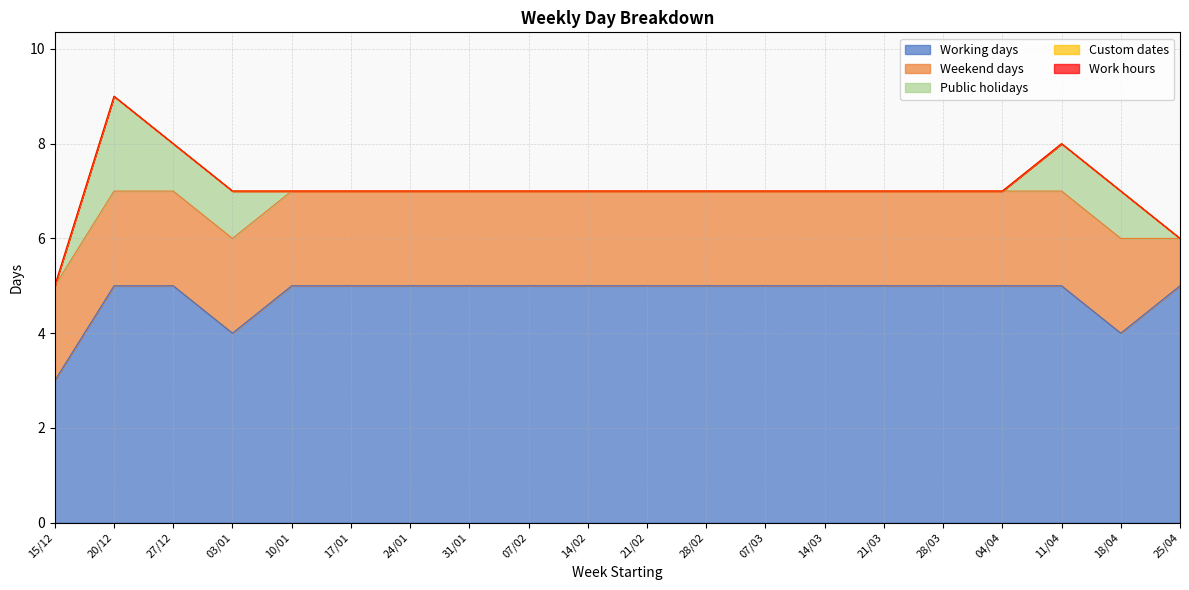

Count the number of categories in the chart.

20